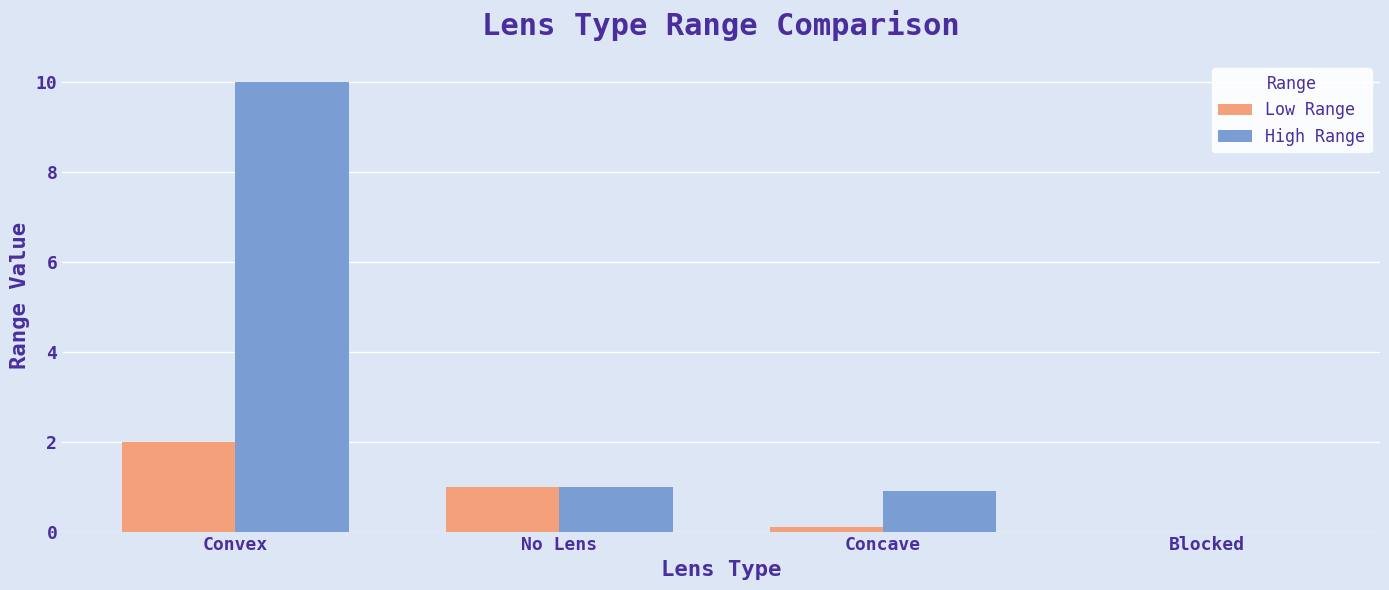

Between Convex and No Lens, which series saw the biggest shift?

High Range